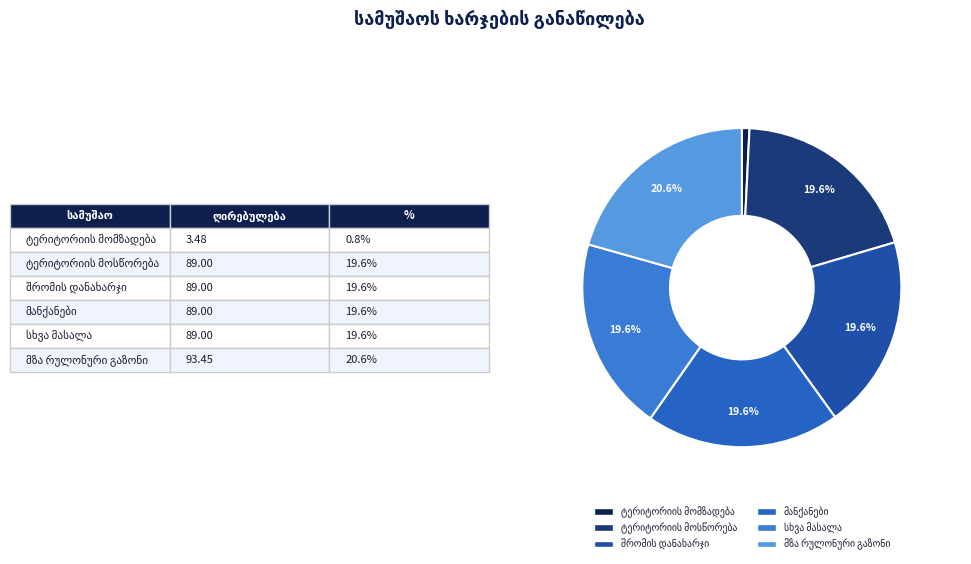

True or false: ტრანსპორტის ხარჯი accounts for 1% of the total.

False